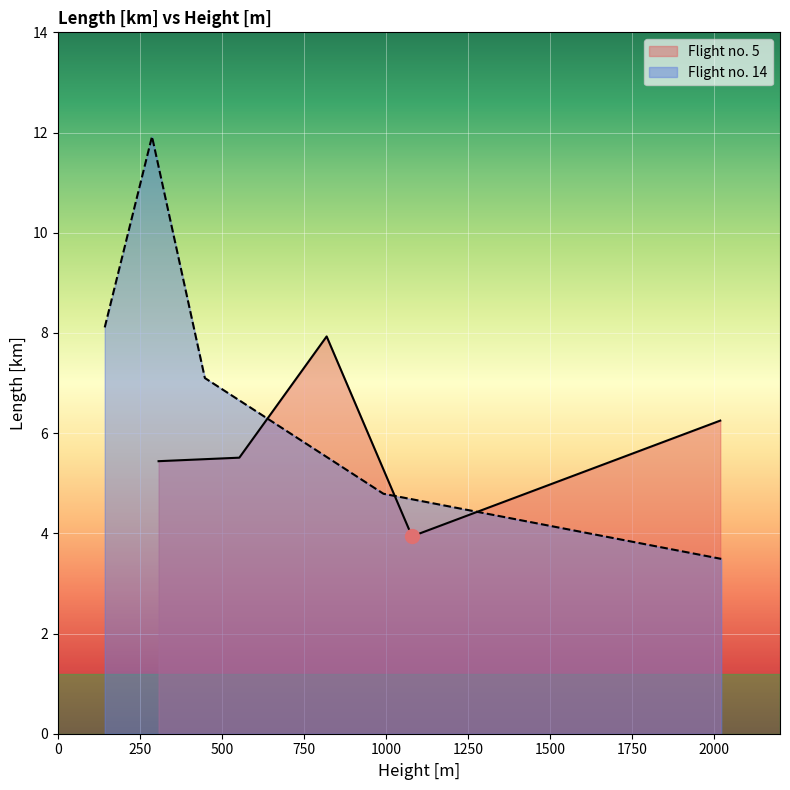

Which has a higher value, 1079 or 553?

553